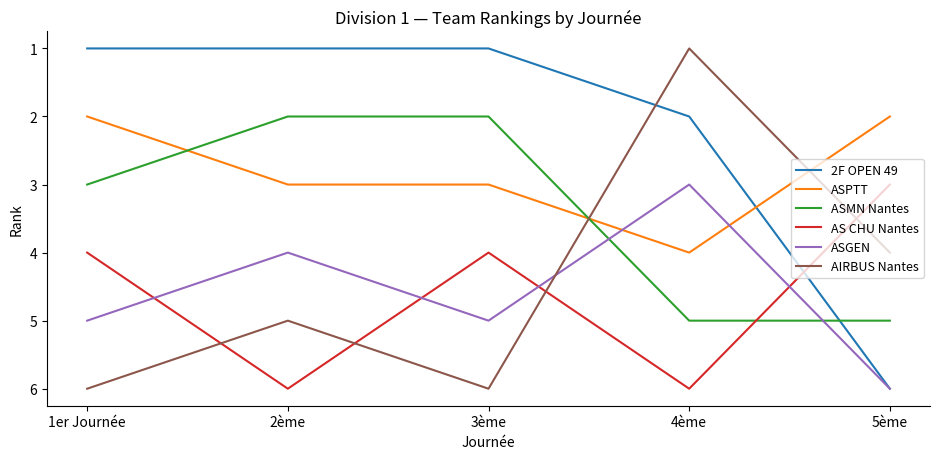

At how many categories does at least one series exceed 5?

5